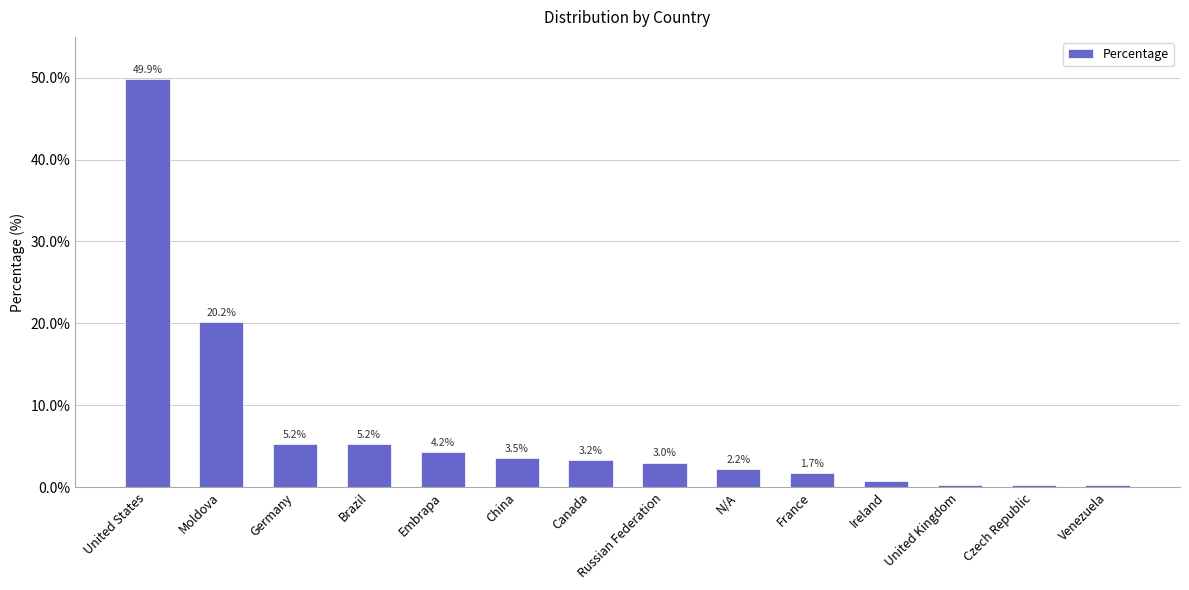

Count the number of data series in this chart.

1